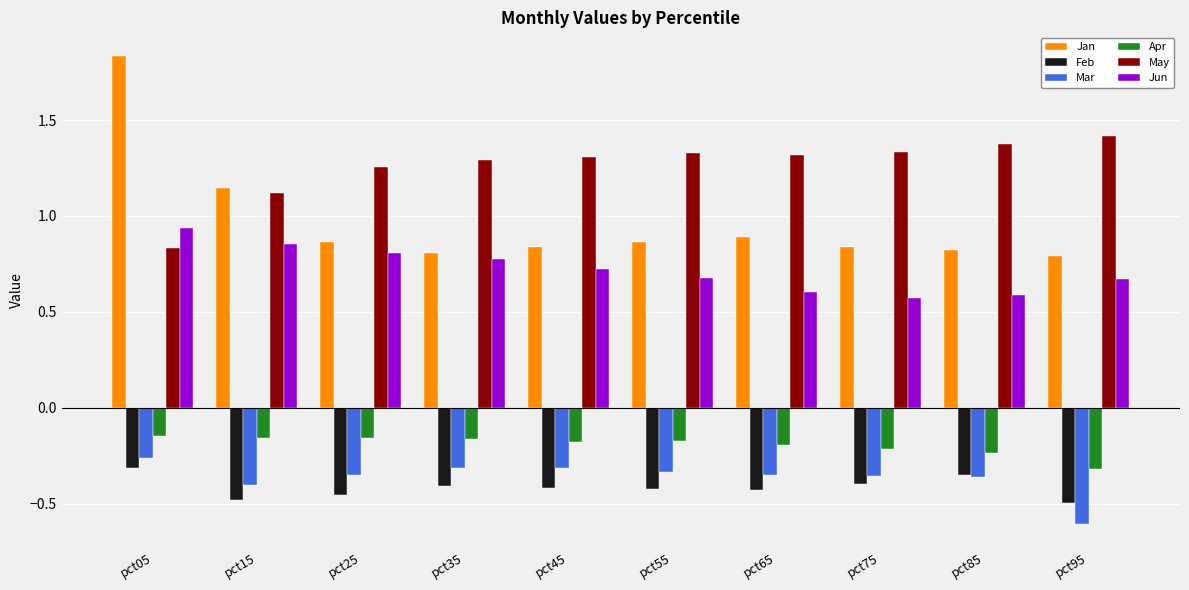

Which series has the largest total across all categories?

May